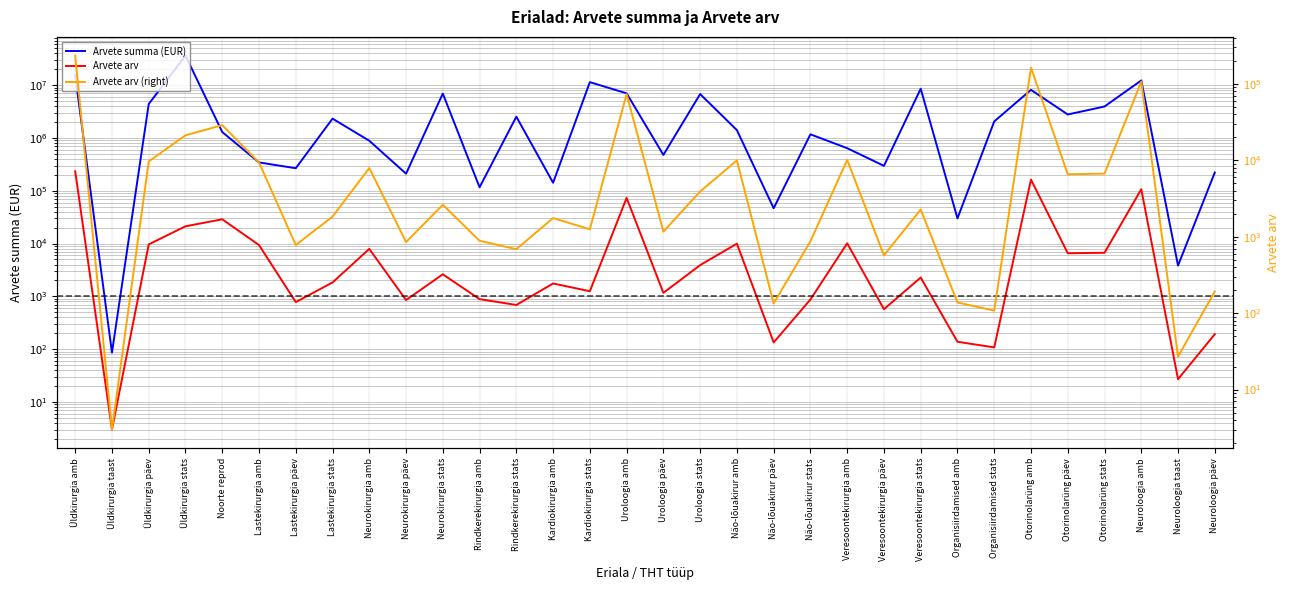

How many data points in Arvete summa (EUR) are above 1411548?

16